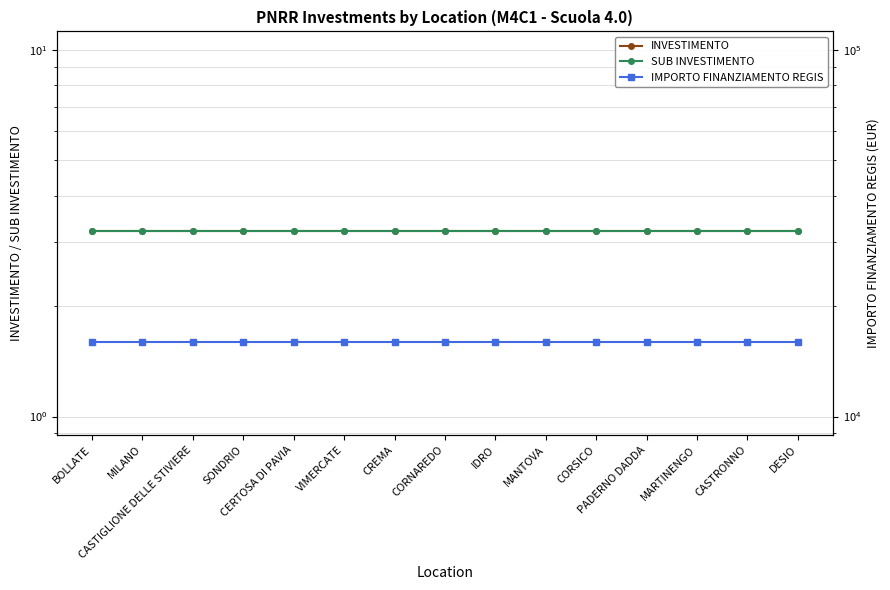

What is the difference between the highest and lowest values at CORNAREDO?

15996.8